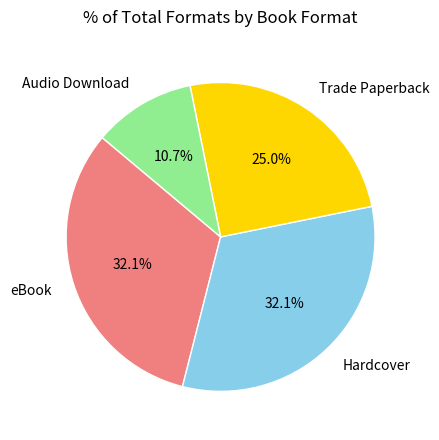

To the nearest percent, what portion does Audio Download represent?

11%